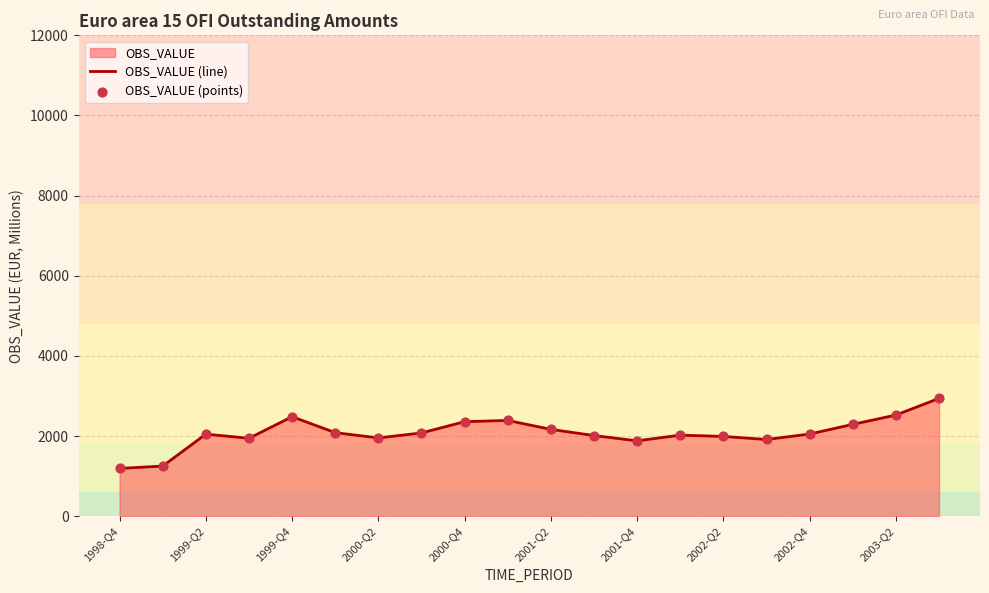

What is the maximum value shown in the chart?

2939.5